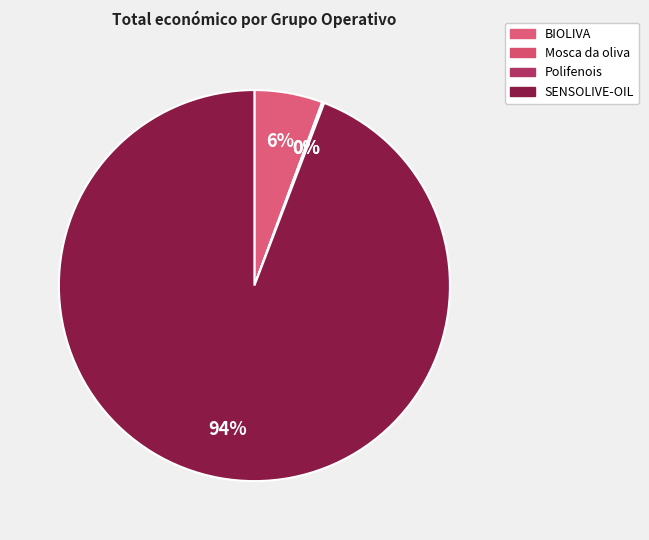

Count the number of slices in the pie.

4